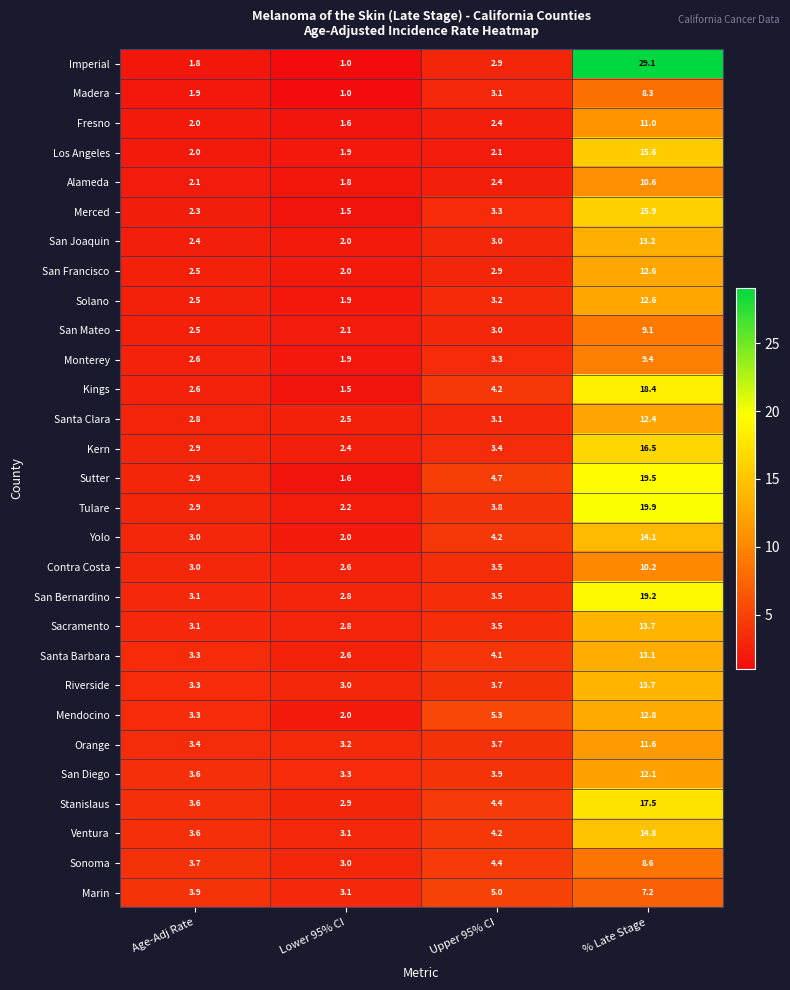

Is it true that Ventura equals 14.8 at % Late Stage?

True